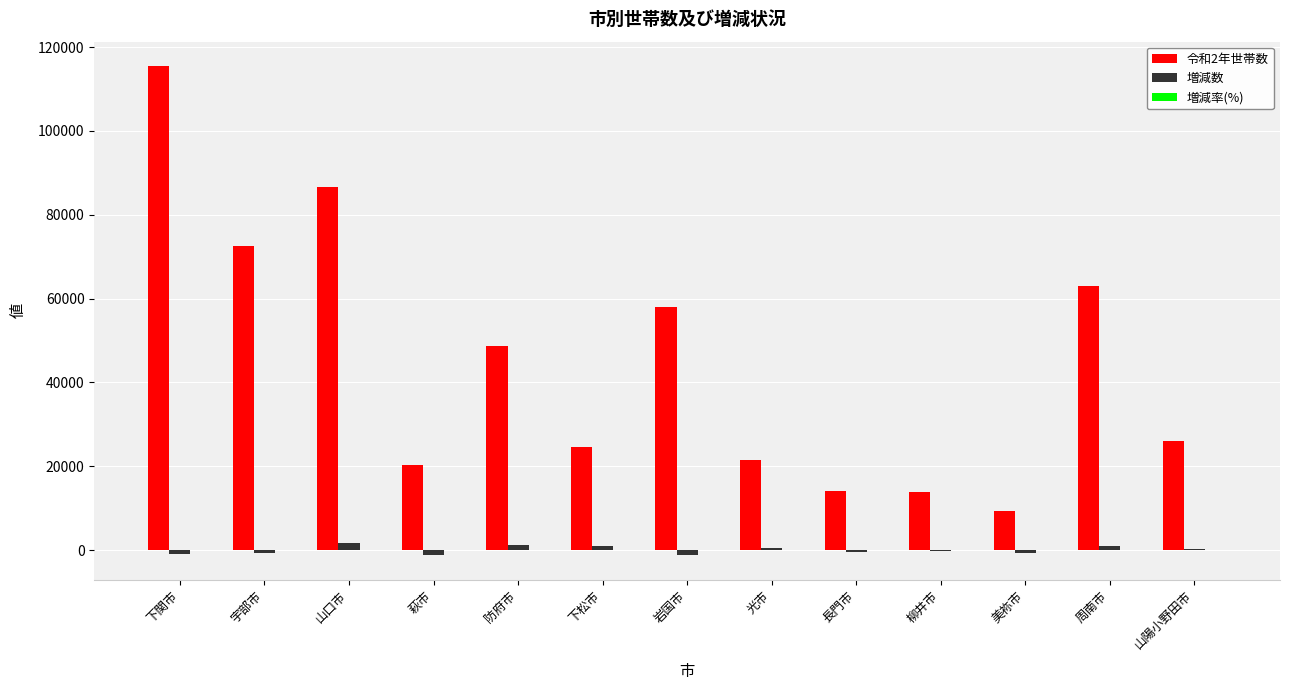

What is the total value across all series at 下関市?

114583.3